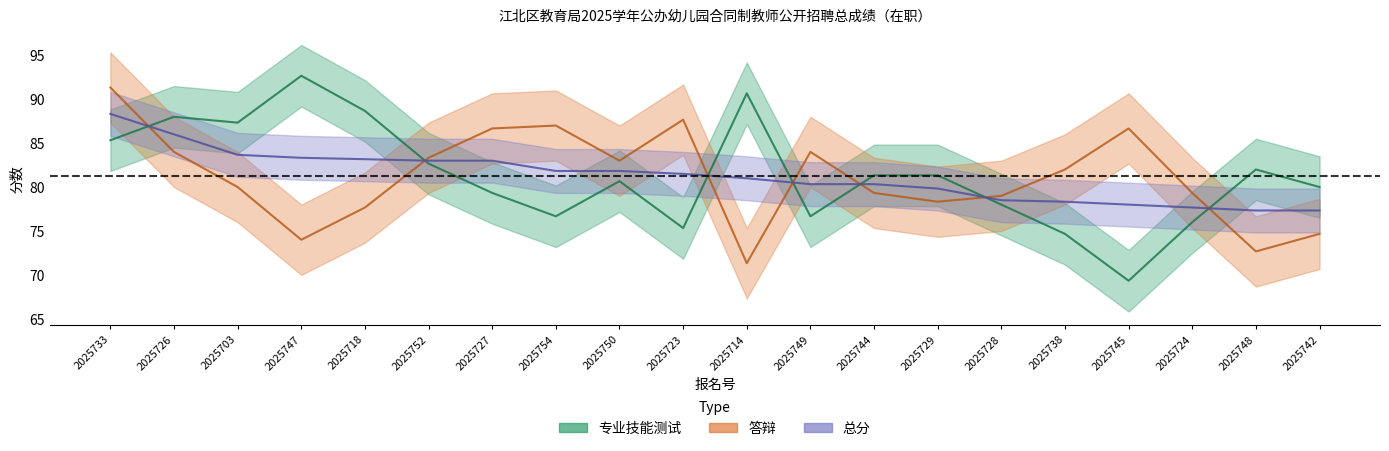

What is the difference between the 专业技能测试 values at 2025724 and 2025733?

9.3